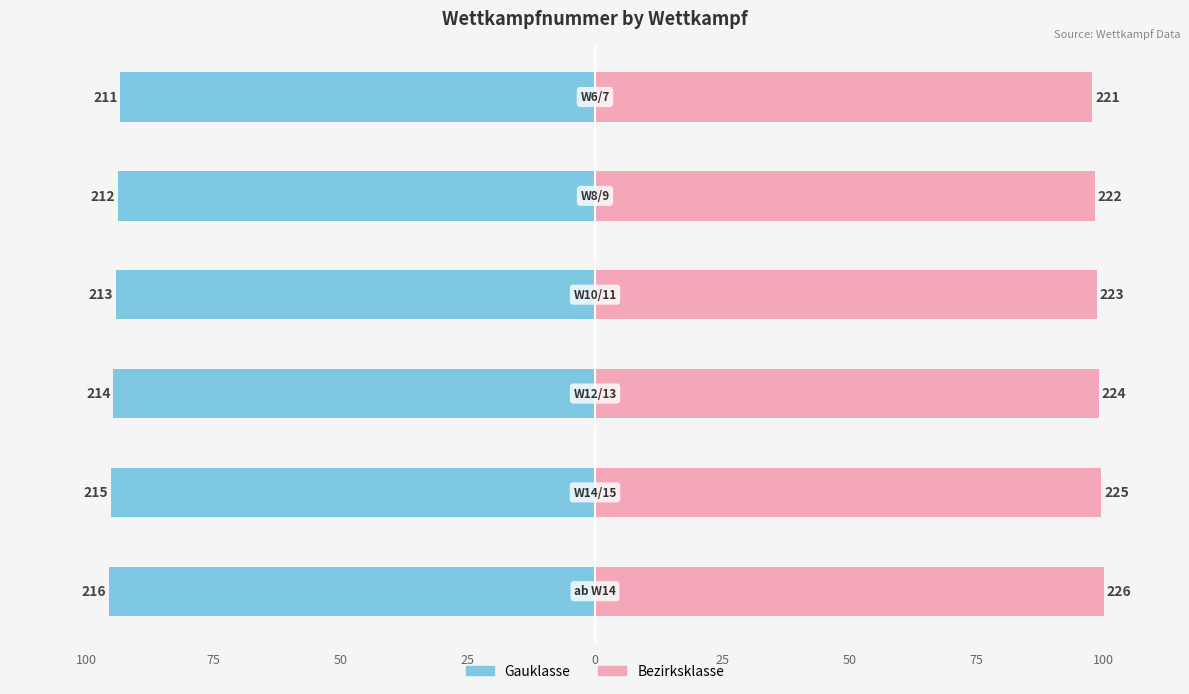

Reading left to right, list all the values displayed in this chart.

Gauklasse: -95.6	-95.1	-94.7	-94.2	-93.8	-93.4
Bezirksklasse: 100.0	99.6	99.1	98.7	98.2	97.8